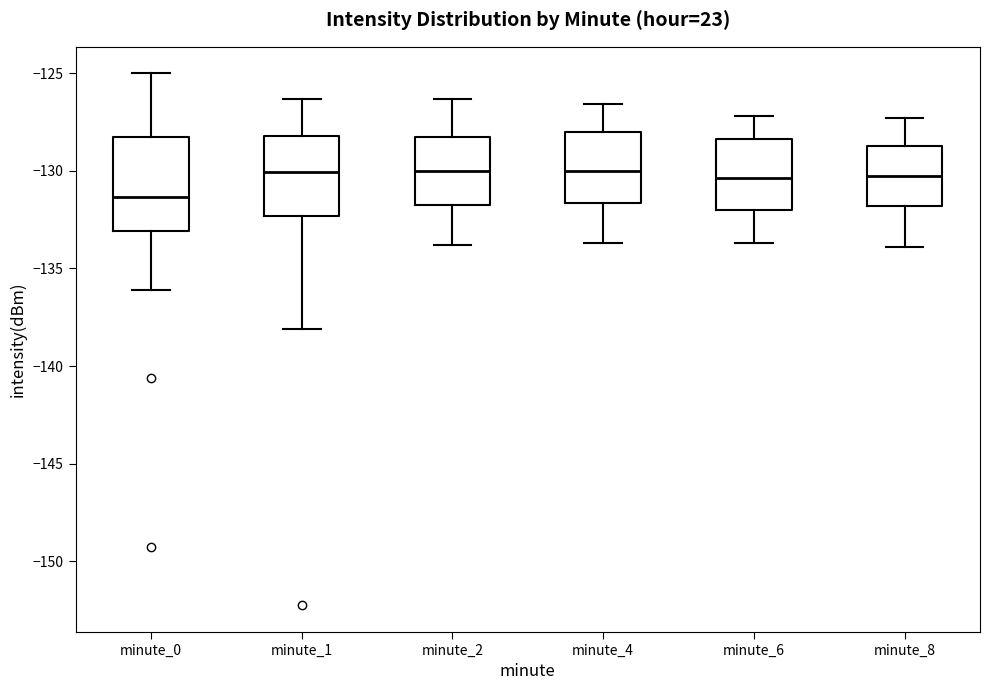

Reading left to right, transcribe this box plot: for each box, give where its median line is, the range the box spans, and where its two whiskers end, as read against the y-axis. The values are not printed on the chart, so give them approximately, as read against the axis.

minute_0: median -131.5, box -133.0 to -128.5, whiskers -136.0 to -125.0
minute_1: median -130.0, box -132.5 to -128.0, whiskers -138.0 to -126.5
minute_2: median -130.0, box -131.5 to -128.0, whiskers -134.0 to -126.5
minute_4: median -130.0, box -131.5 to -128.0, whiskers -133.5 to -126.5
minute_6: median -130.5, box -132.0 to -128.5, whiskers -133.5 to -127.0
minute_8: median -130.0, box -132.0 to -128.5, whiskers -134.0 to -127.5